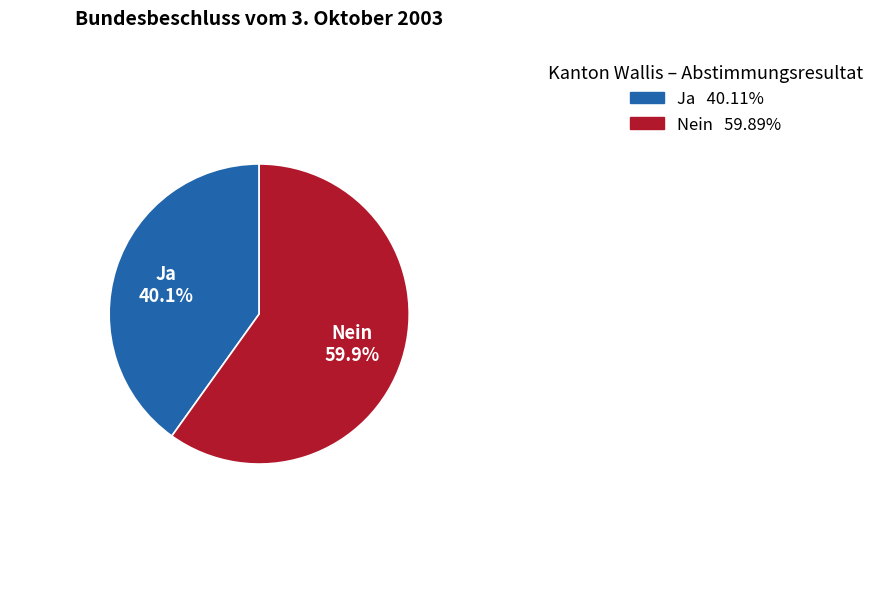

Which category accounts for the majority?

Nein